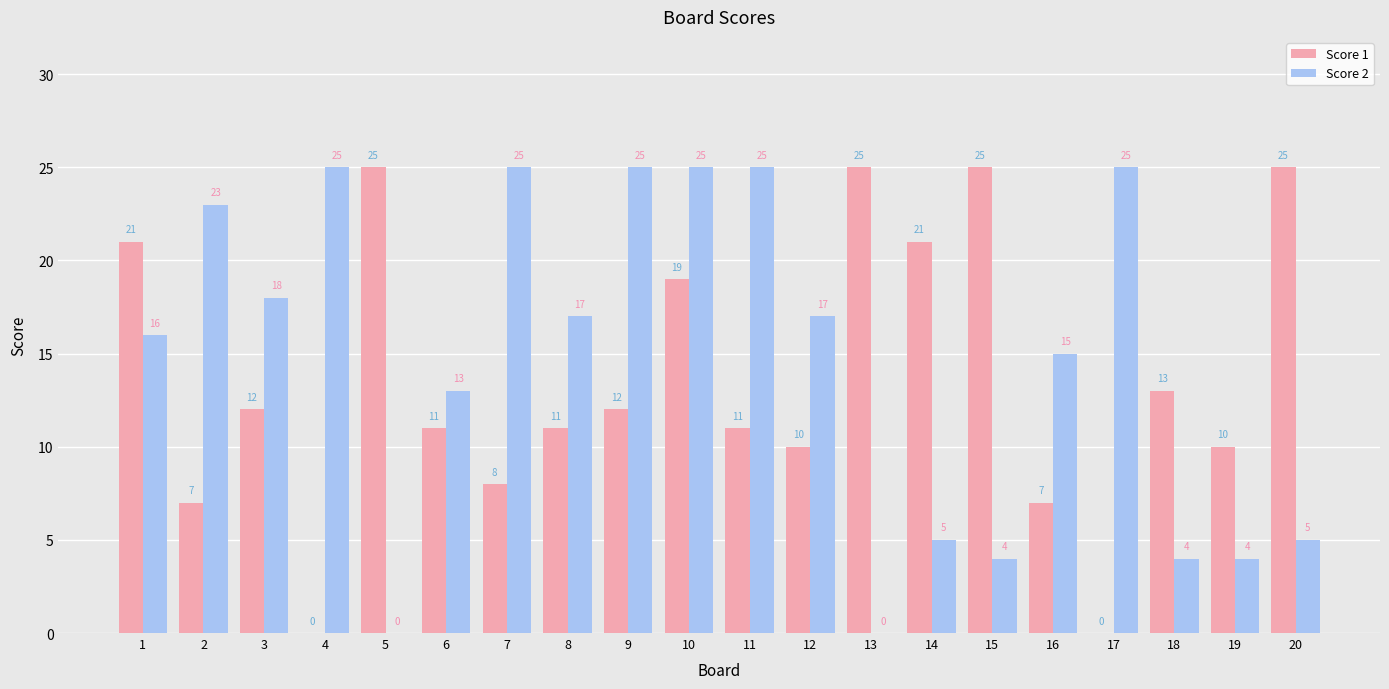

What is the total value across all series at 18?

17